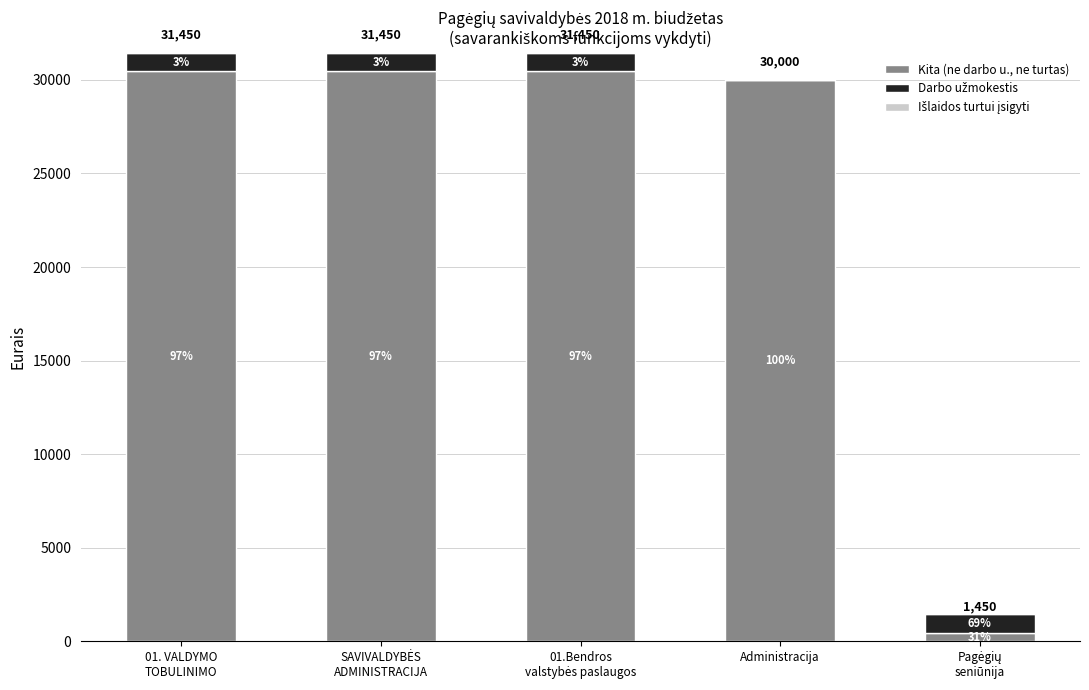

Are the bars grouped side by side (vs. stacked)?

No